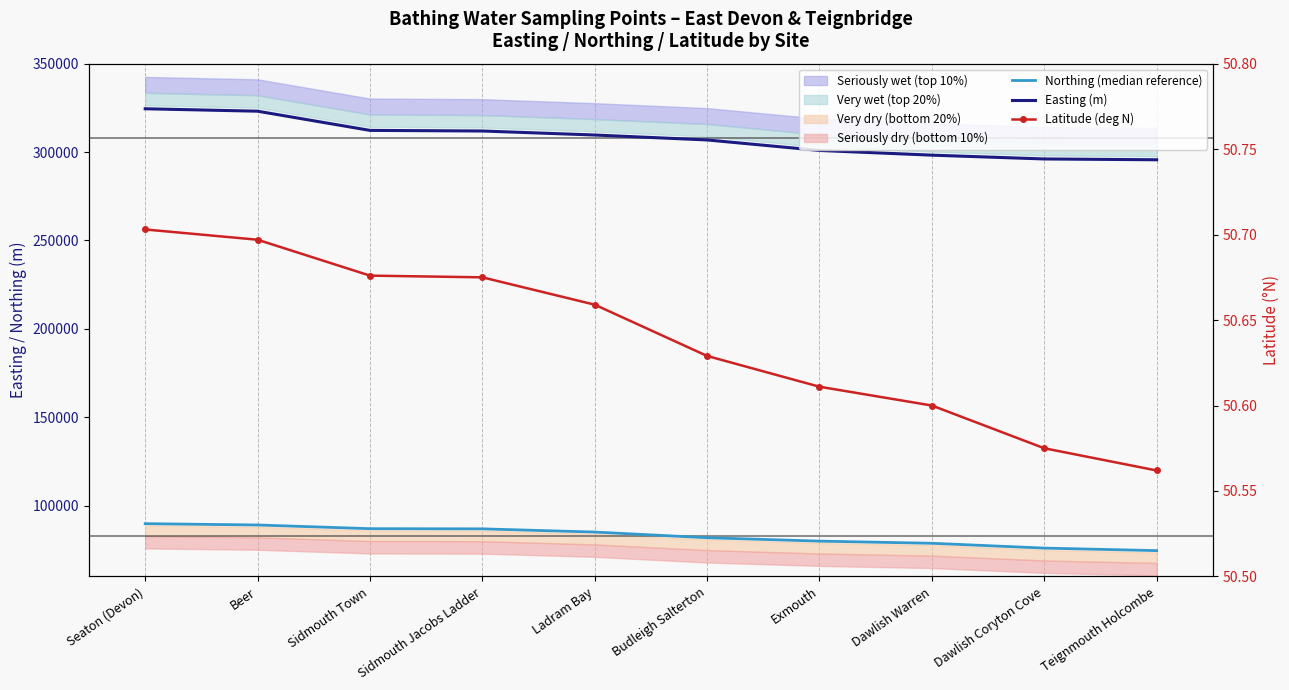

What is the value of the Easting (m) point at the 7th from the left?

300920.0